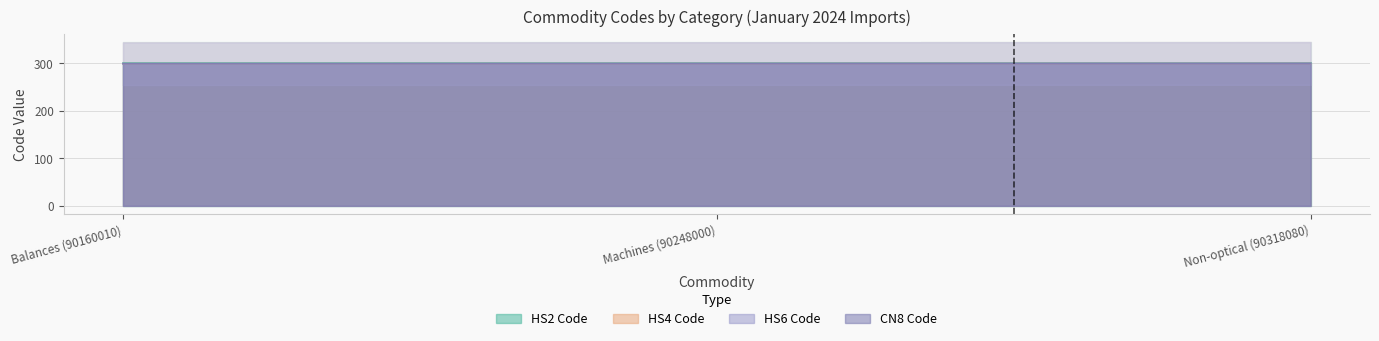

Where is Hs6Code nearest to the value 299?

Balances (90160010)